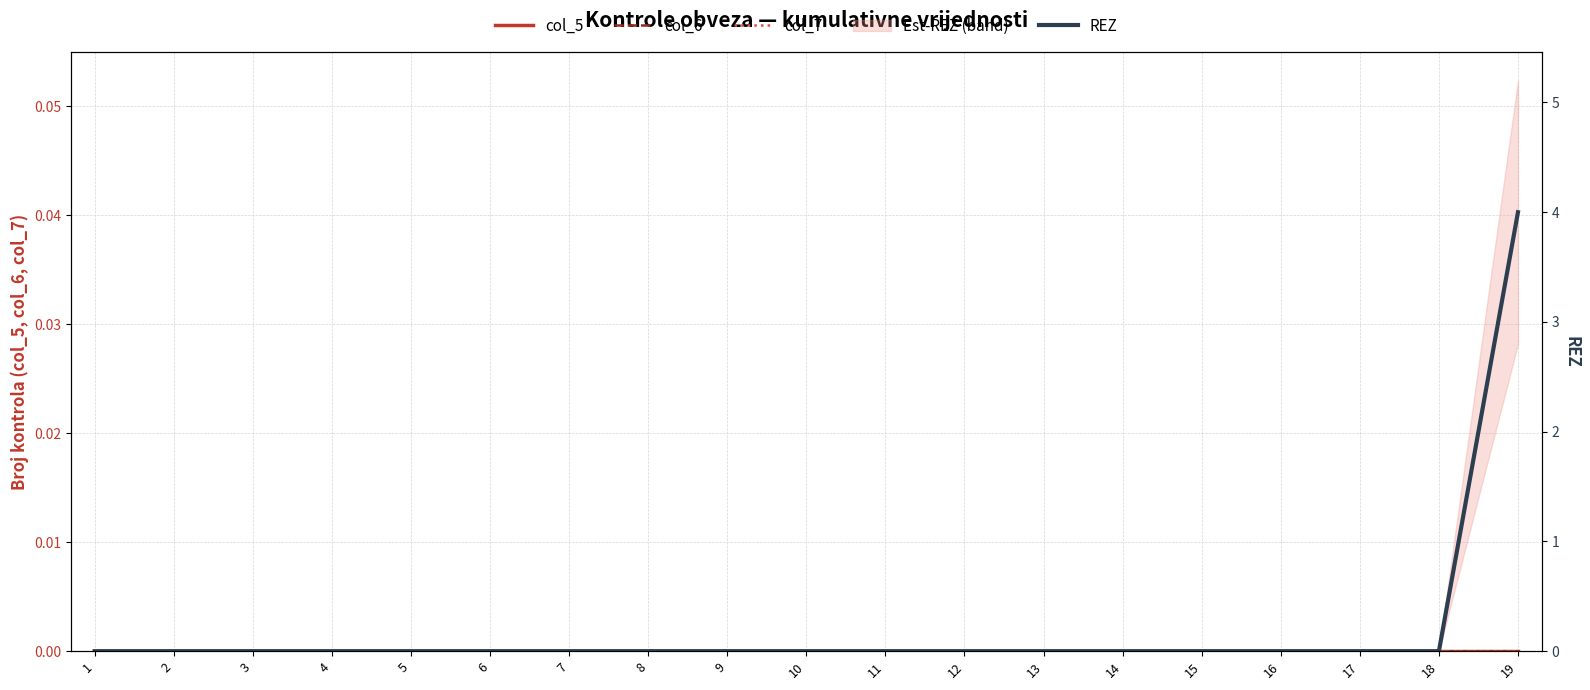

List the series in order of their peak value, lowest first.

col_5, col_6, col_7, REZ